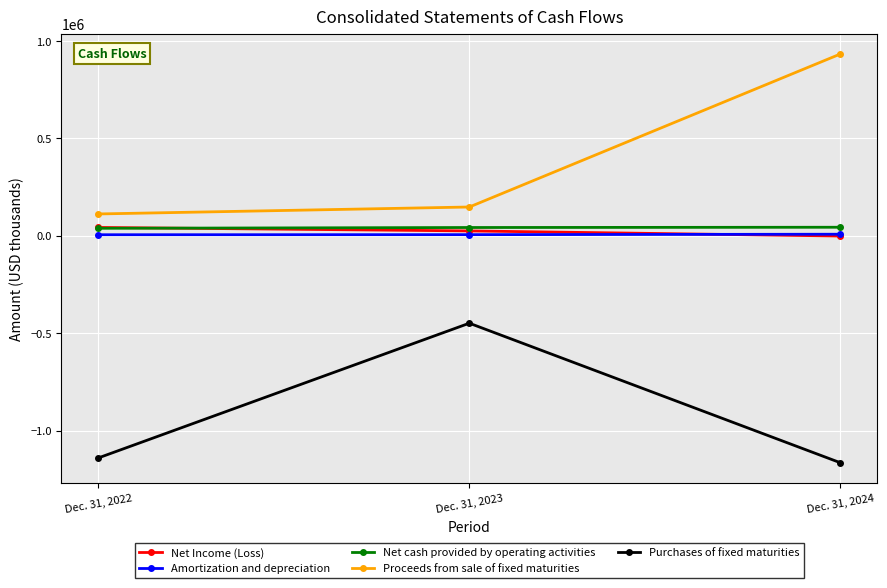

What is the difference between the Net Income (Loss) values at Dec. 31, 2022 and Dec. 31, 2023?

17812